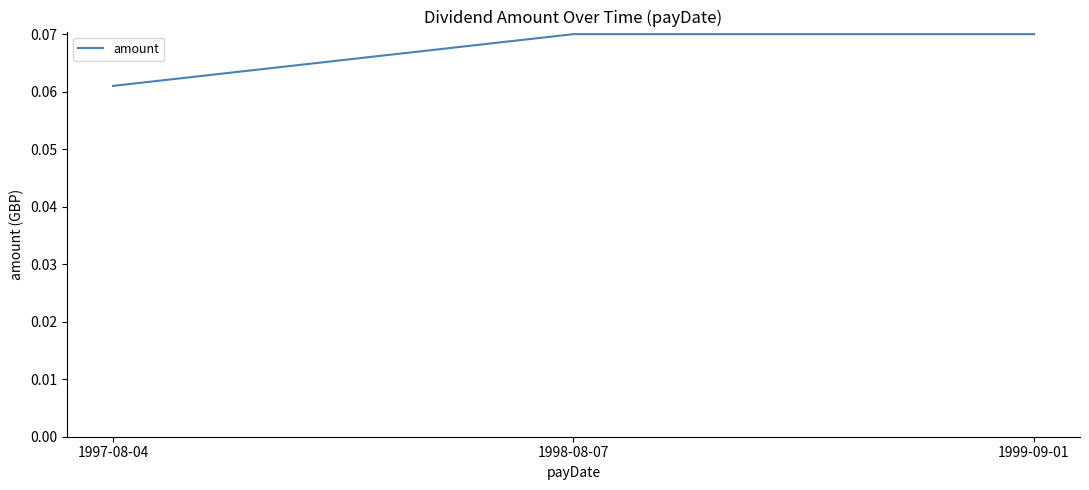

What position from the left is 1998-08-07?

2